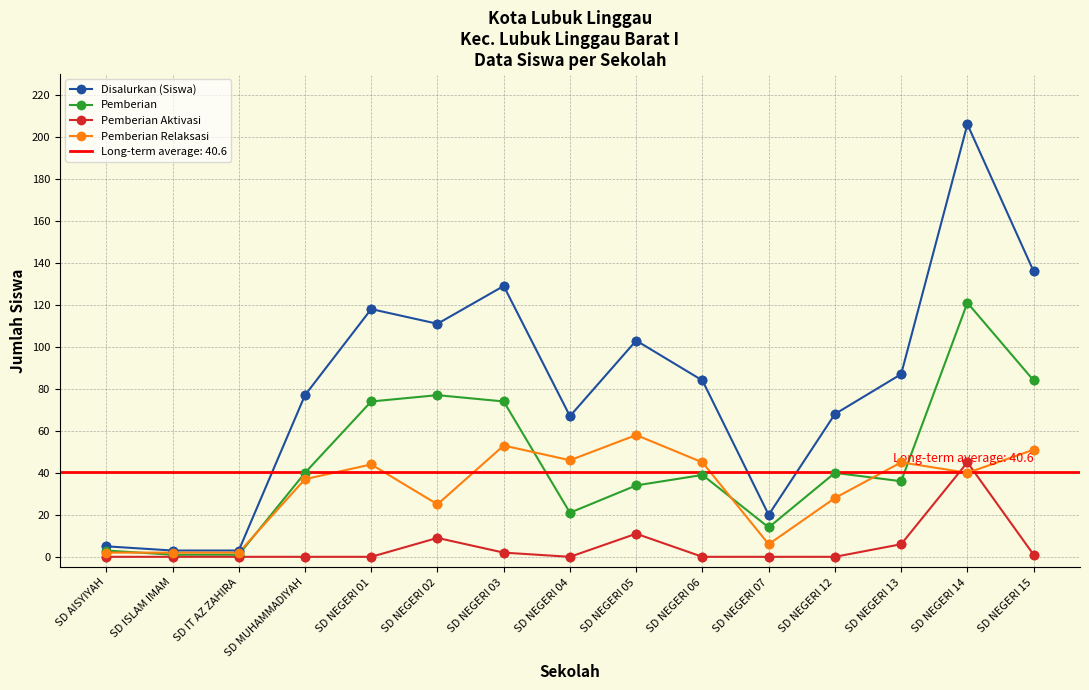

What position from the right is SD MUHAMMADIYAH?

12